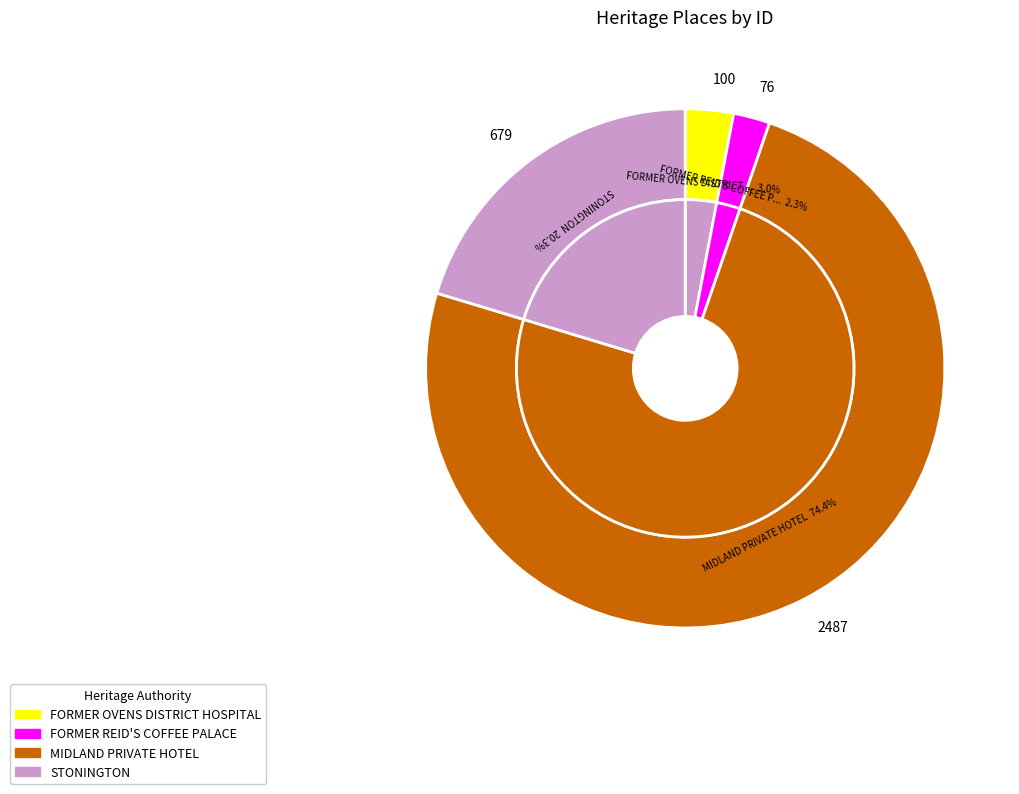

How many slices are in this pie chart?

4